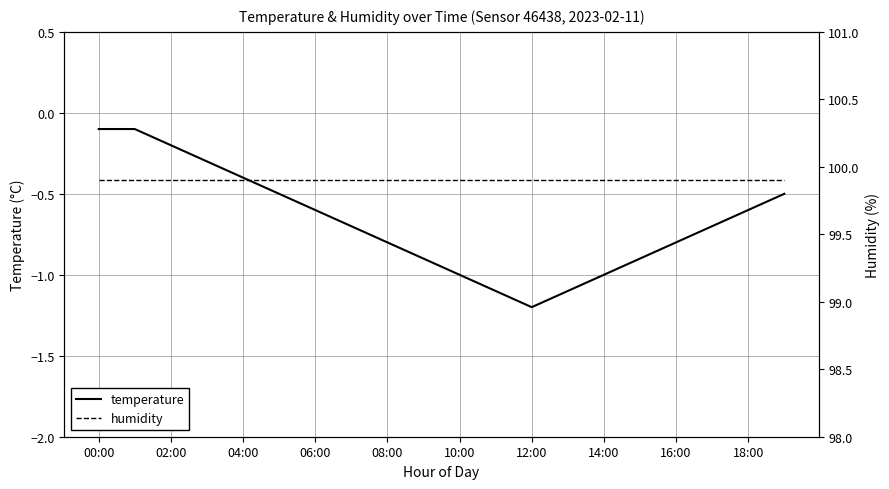

Which series has the largest total across all categories?

humidity